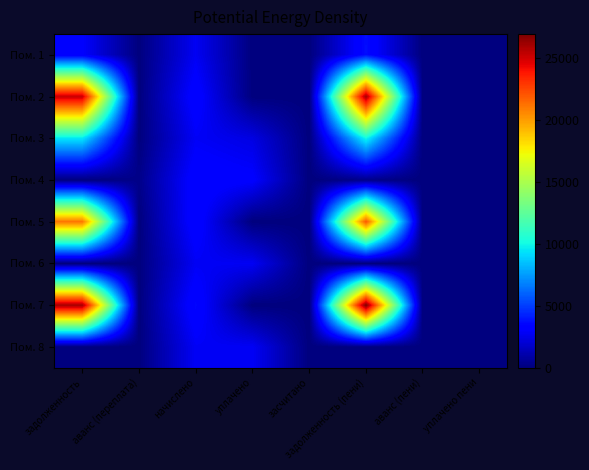

At уплачено пени, list the series in order from largest to smallest.

Пом. 1, Пом. 2, Пом. 3, Пом. 4, Пом. 5, Пом. 6, Пом. 7, Пом. 8